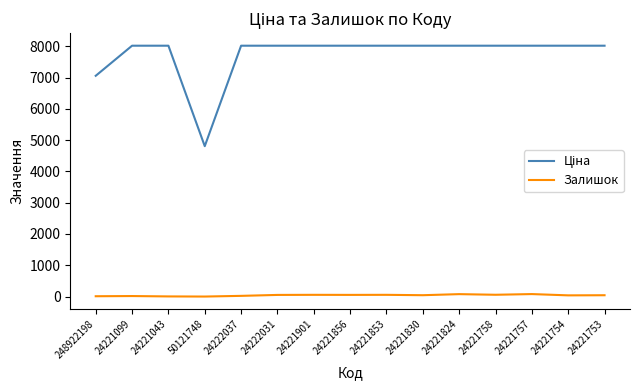

How many distinct data groups are displayed?

2